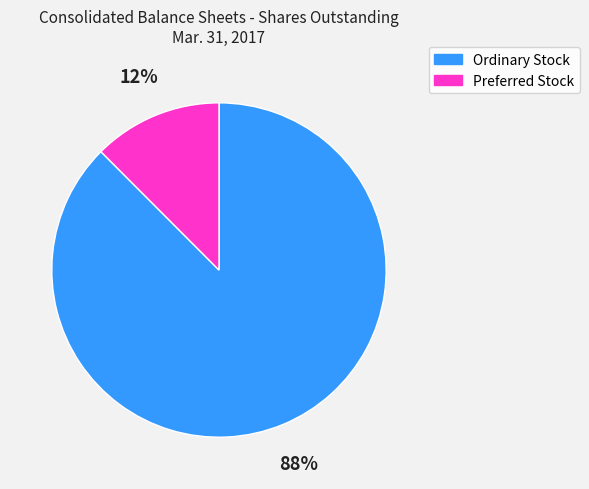

Does any single category account for the majority?

Yes